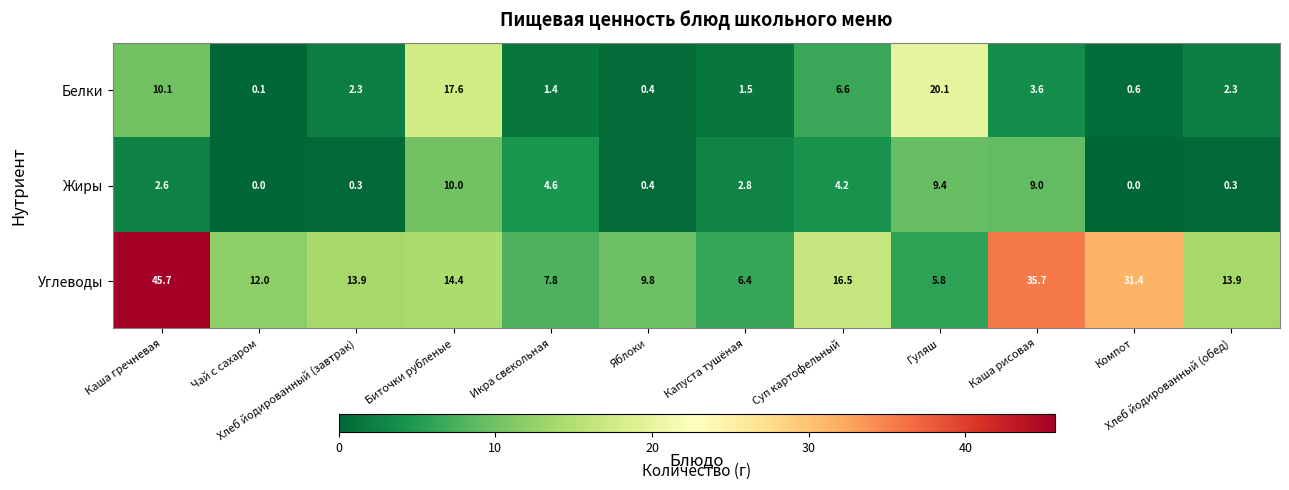

Rank the series by their maximum value, from highest to lowest.

Углеводы, Белки, Жиры